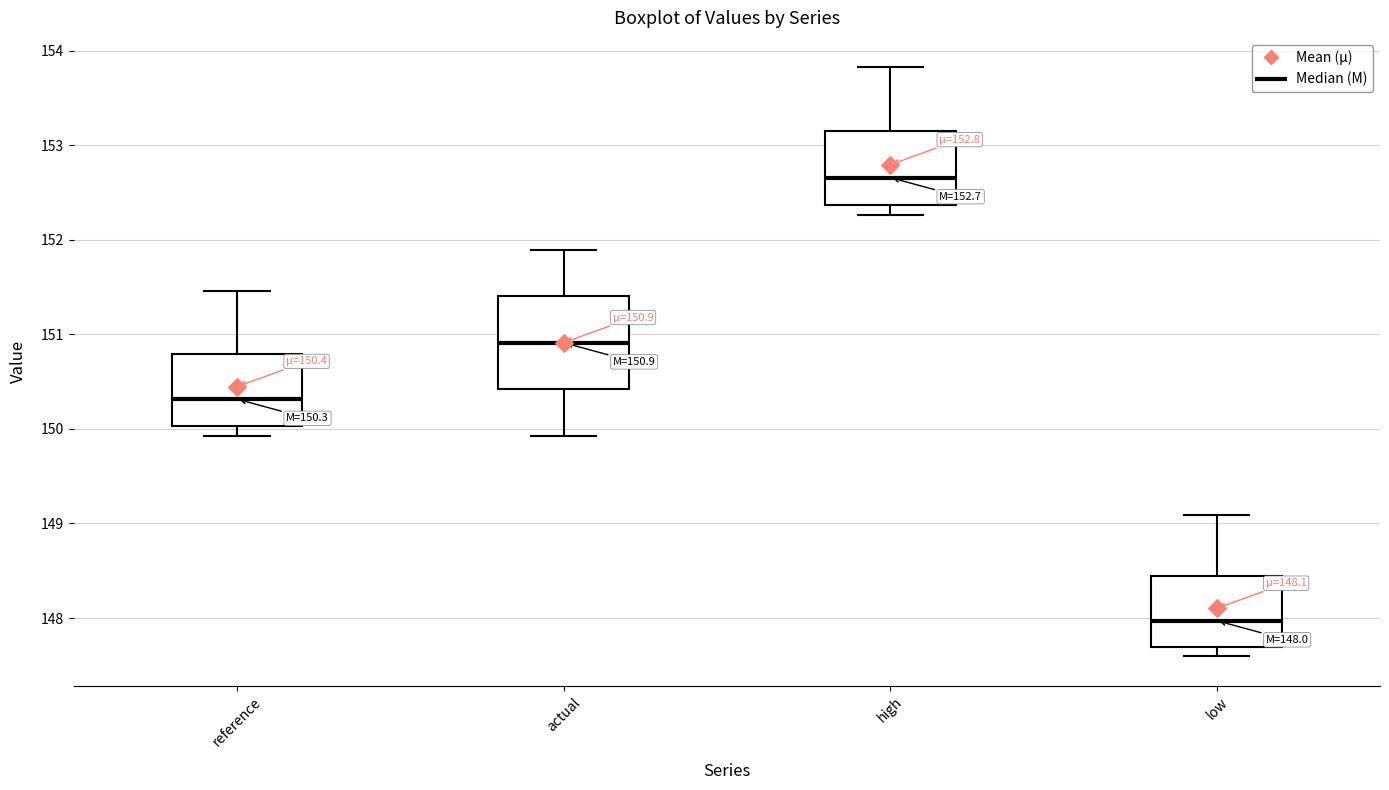

Which box is the tallest, from its lower edge to its upper edge?

actual